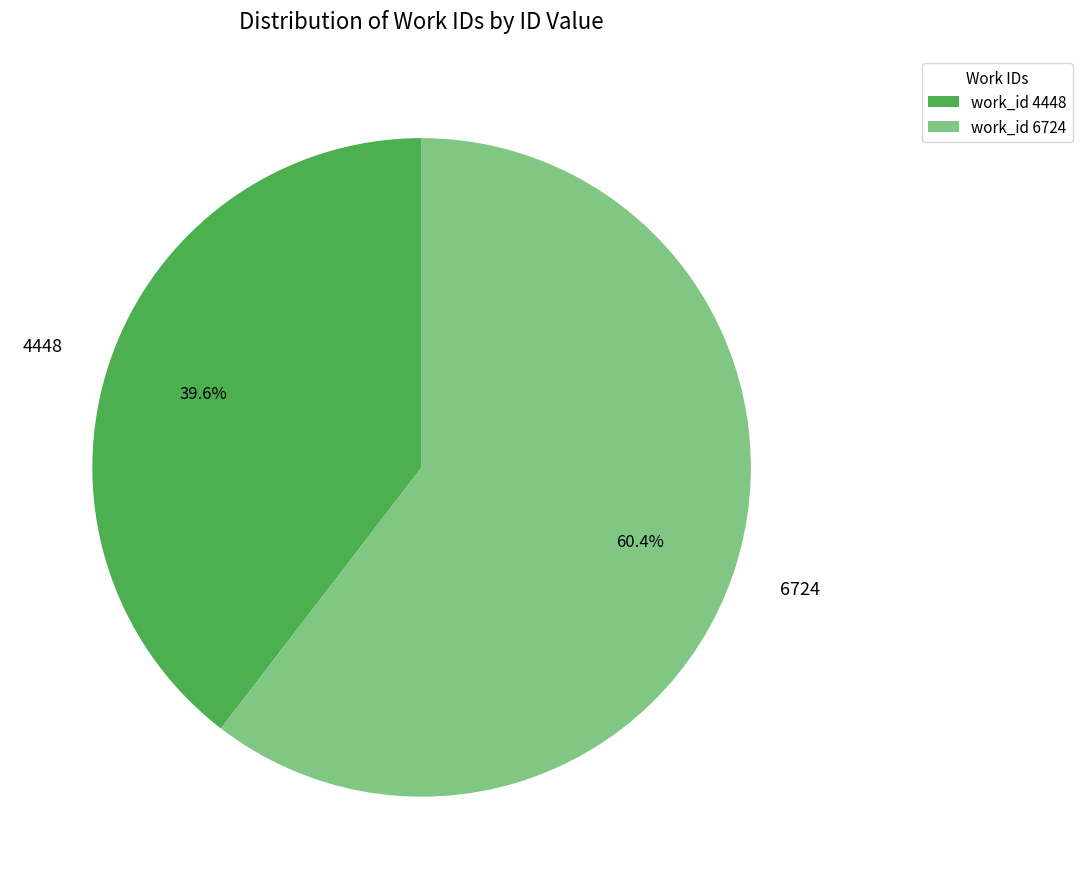

Approximately how many times larger is the value at 4448 compared to 6724?

0.7